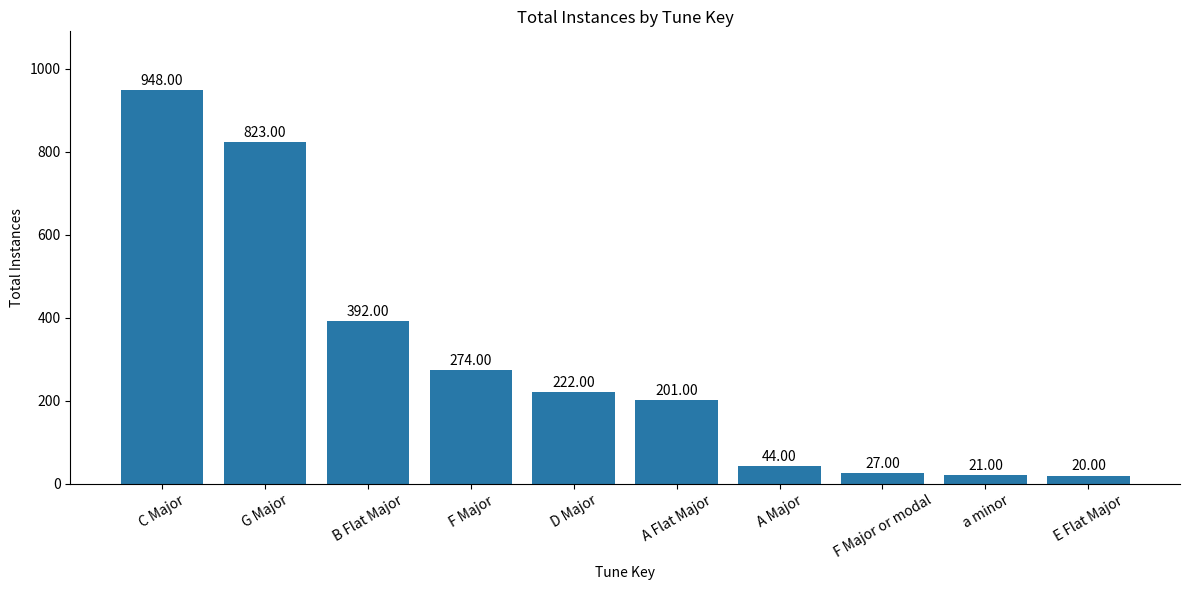

How many bars are there in total?

10